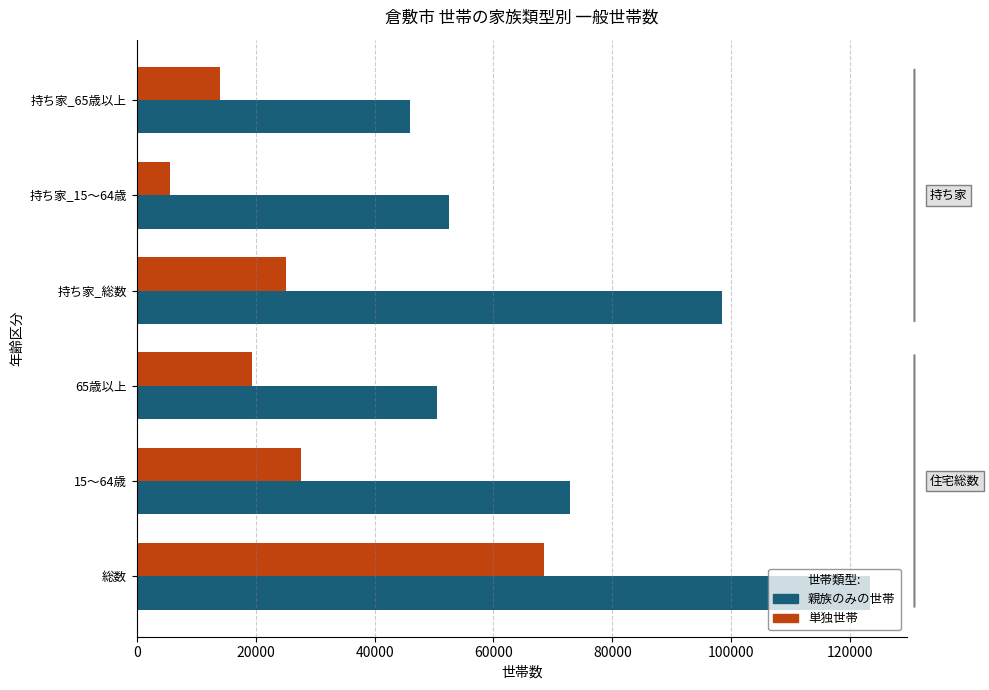

What value does the 単独世帯 series have at 15～64歳?

27606